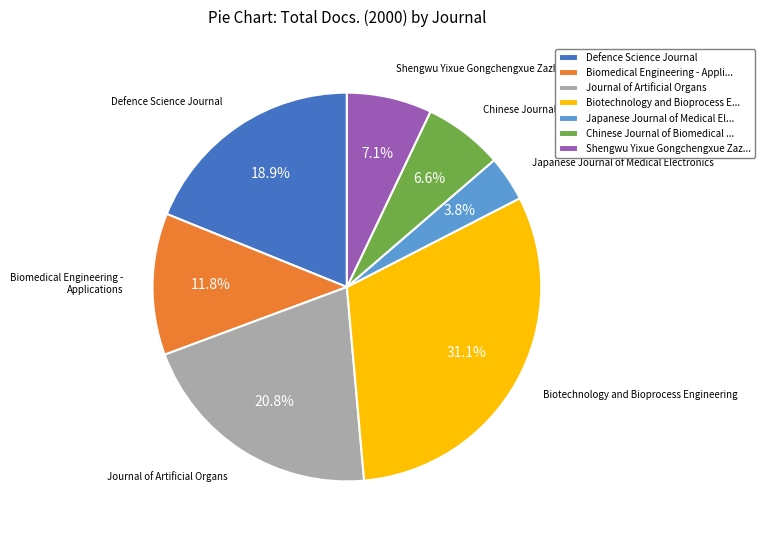

The Journal of Artificial Organs slice represents 8% of the pie. True or false?

False